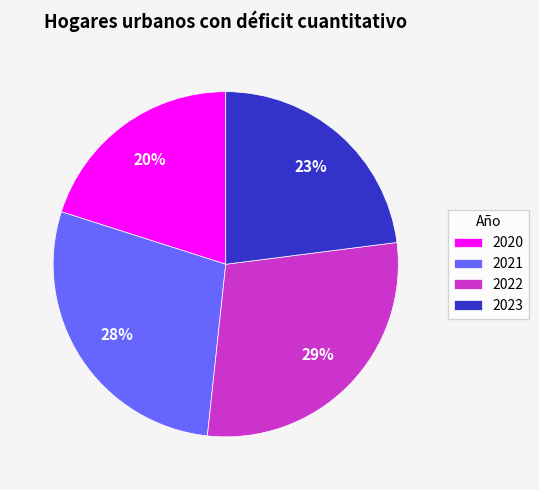

Is it true that 2022 is 29% of the pie?

True